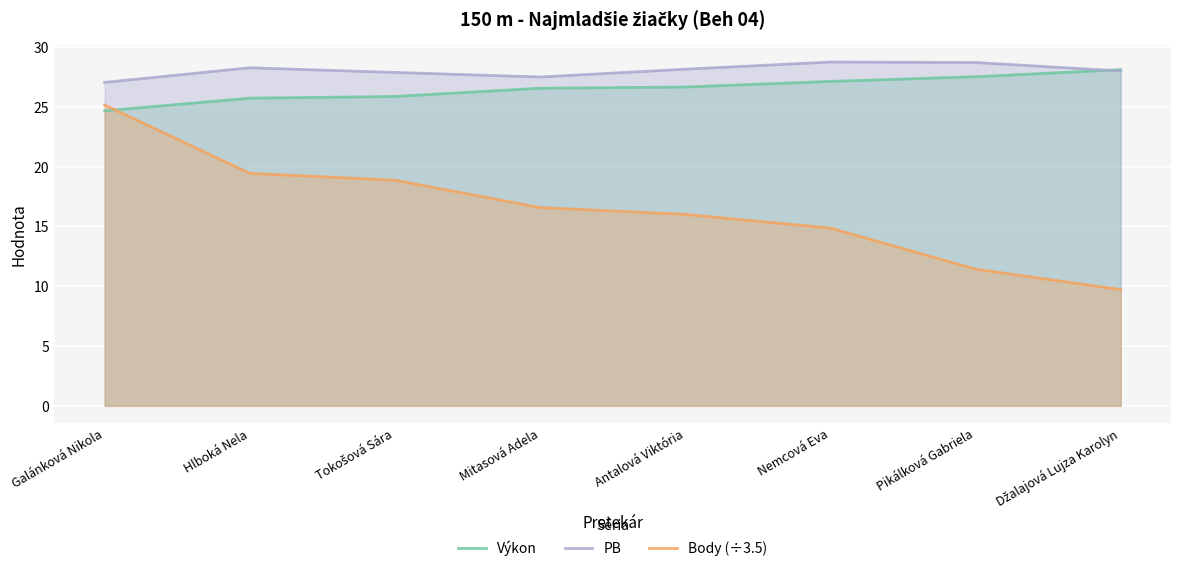

Is it true that PB equals 46.8 at Tokošová Sára?

False